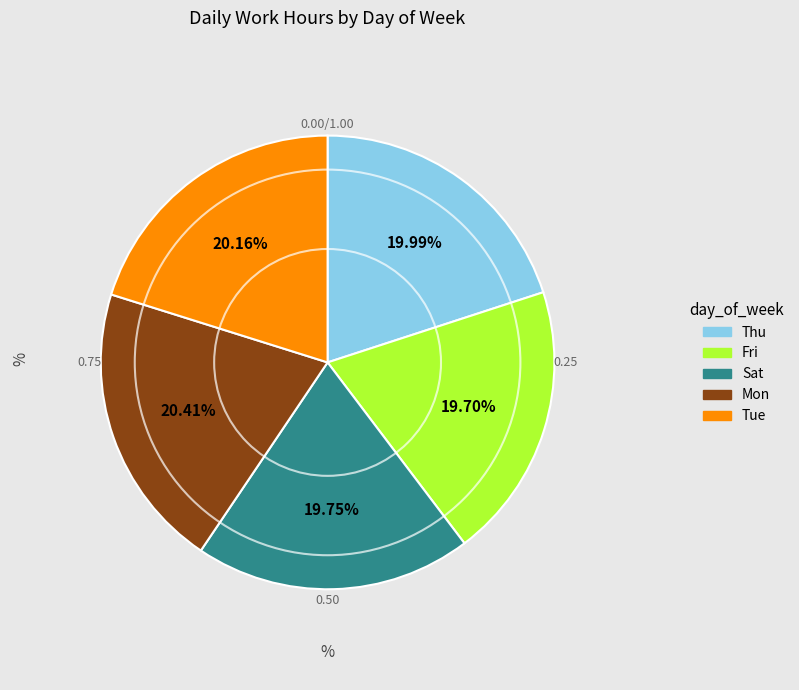

Is there a majority slice in this chart?

No